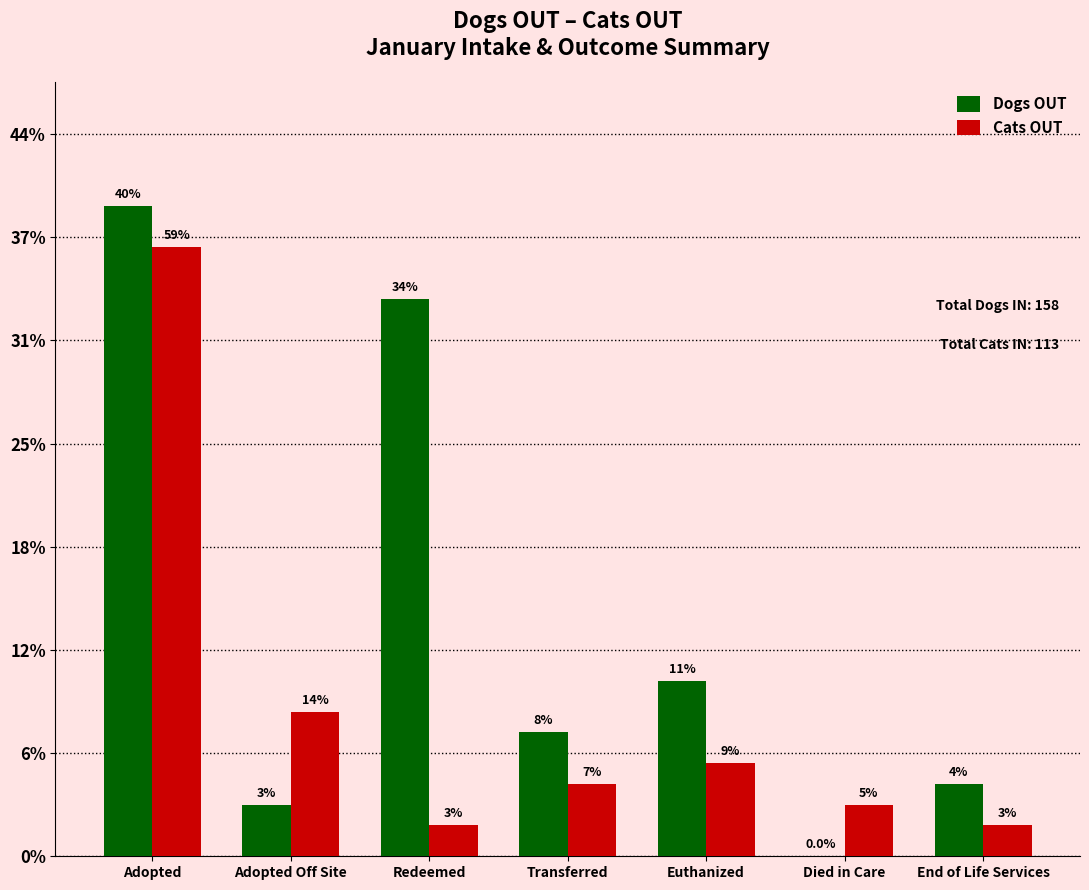

What are all the series names shown in the legend?

Dogs OUT, Cats OUT